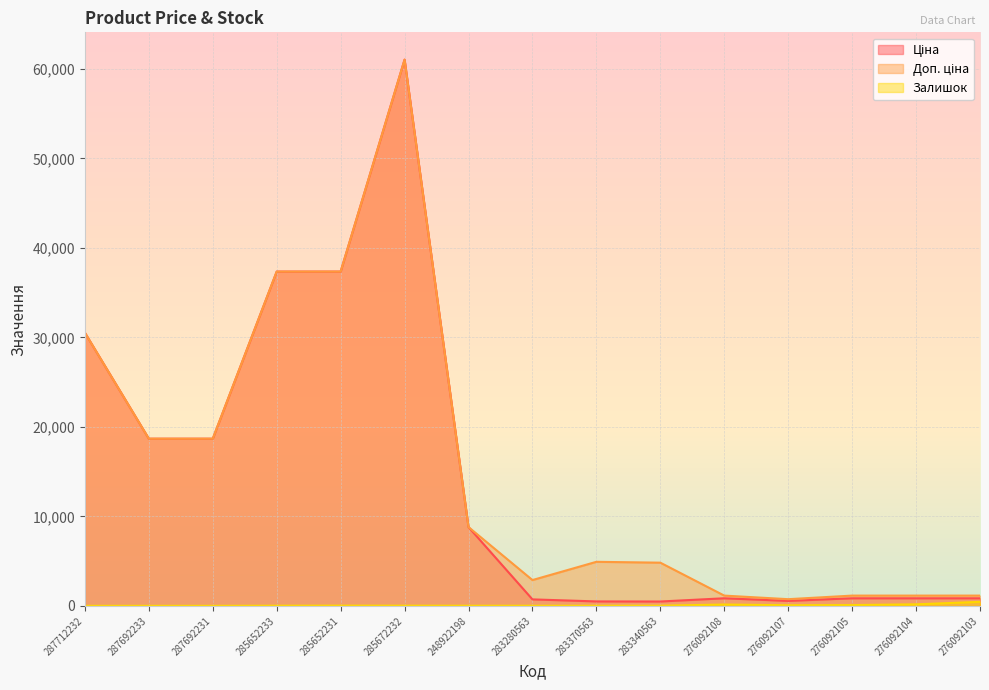

True or false: Доп. ціна and Залишок intersect in this chart.

False